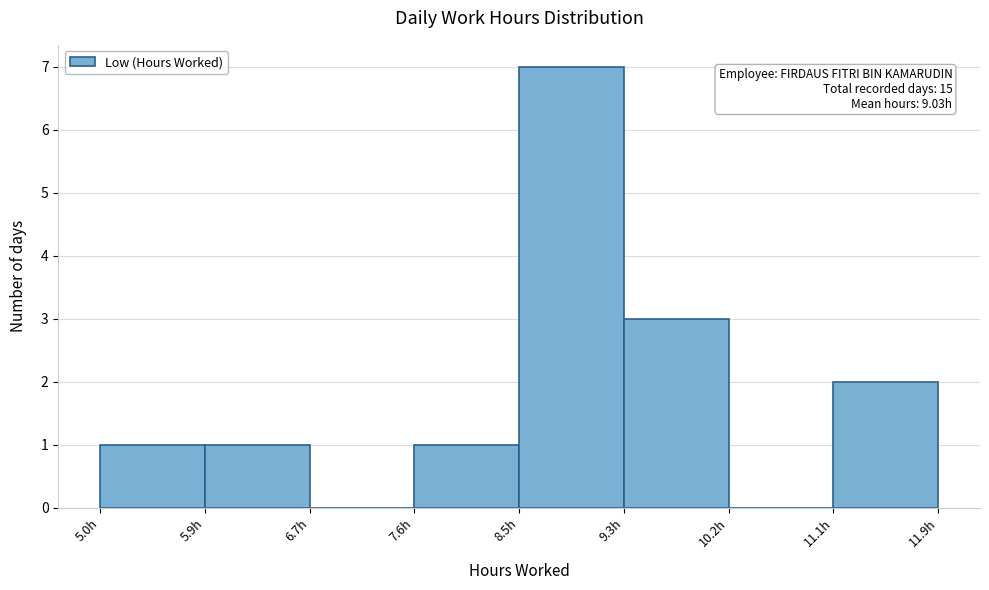

Over which range of the x-axis is the bar tallest?

8.5 to 9.3